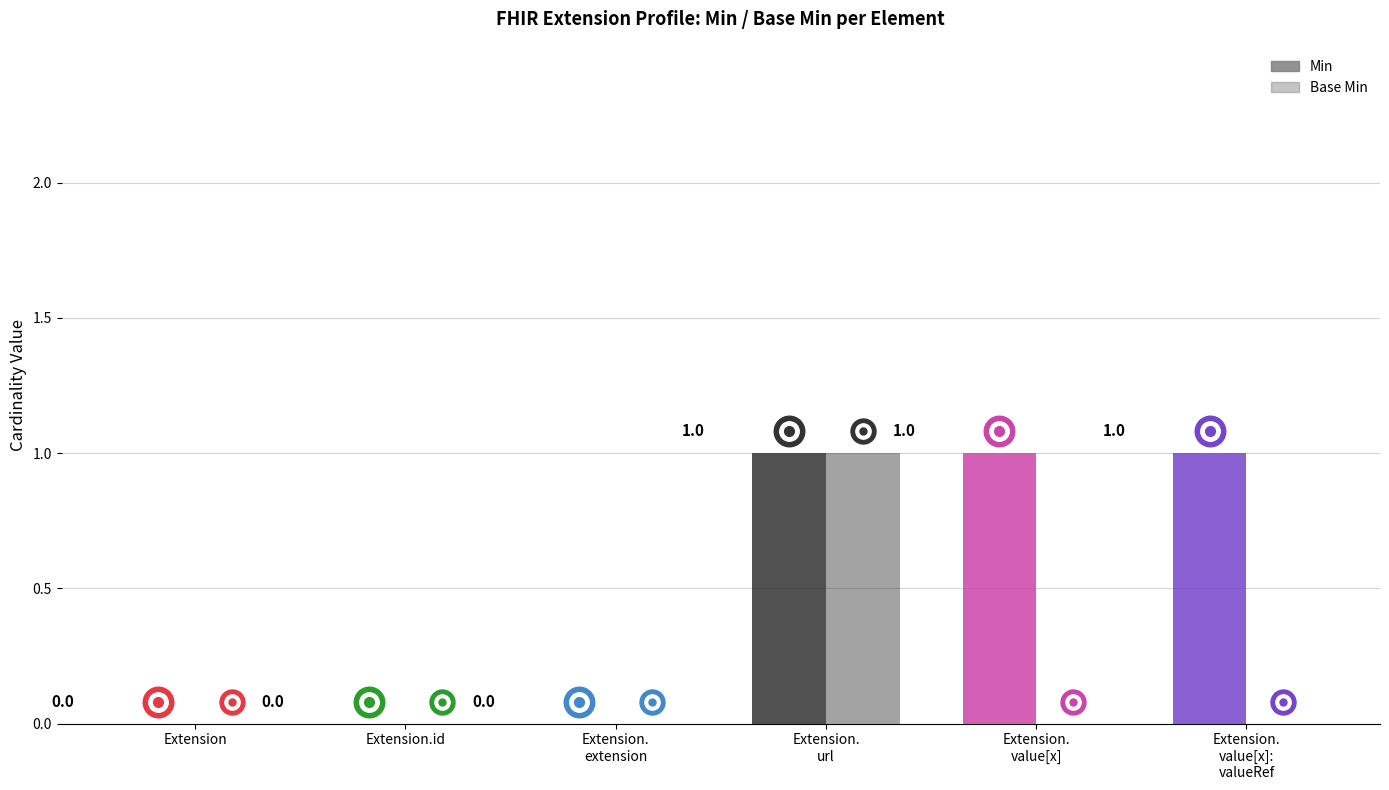

List the series in order of their overall mean, lowest first.

Base Min, Min